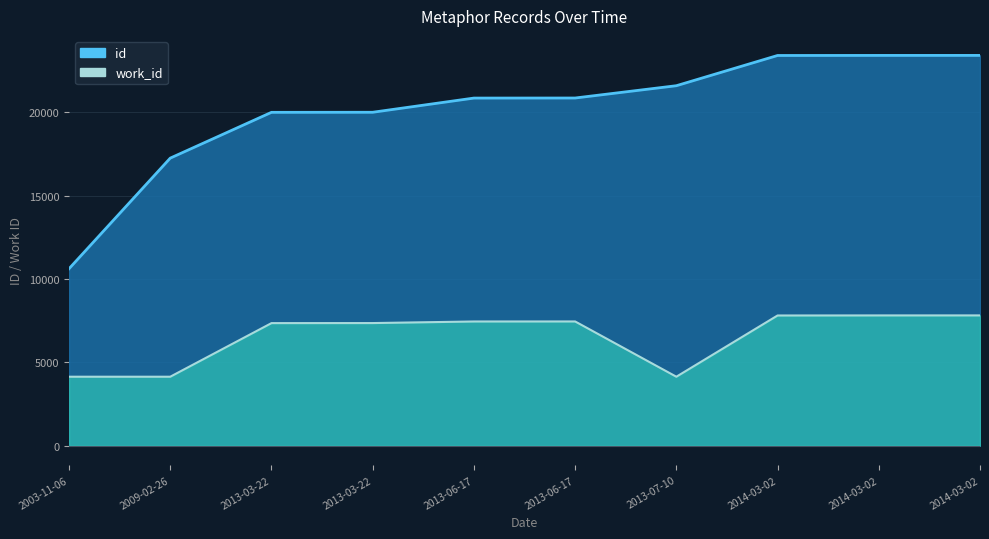

Reading left to right, what are all the values shown in this chart?

work_id: 4136	4136	7354	7357	7452	7454	4136	7812	7816	7817
id: 10620	17259	20008	20012	20864	20868	21606	23421	23425	23426